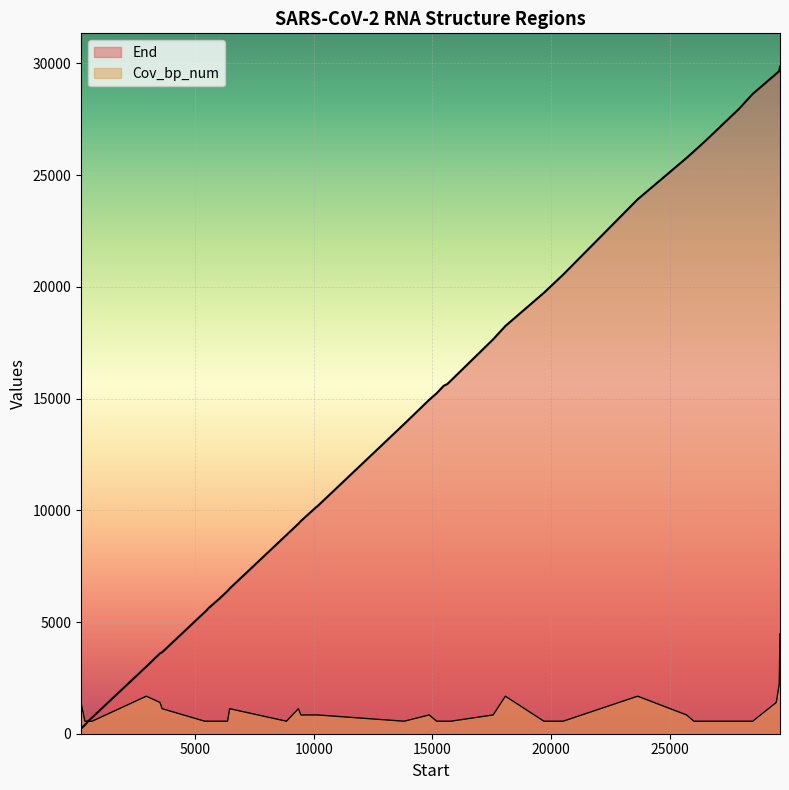

What is the value of the End point at the 16th from the left?

9524.0